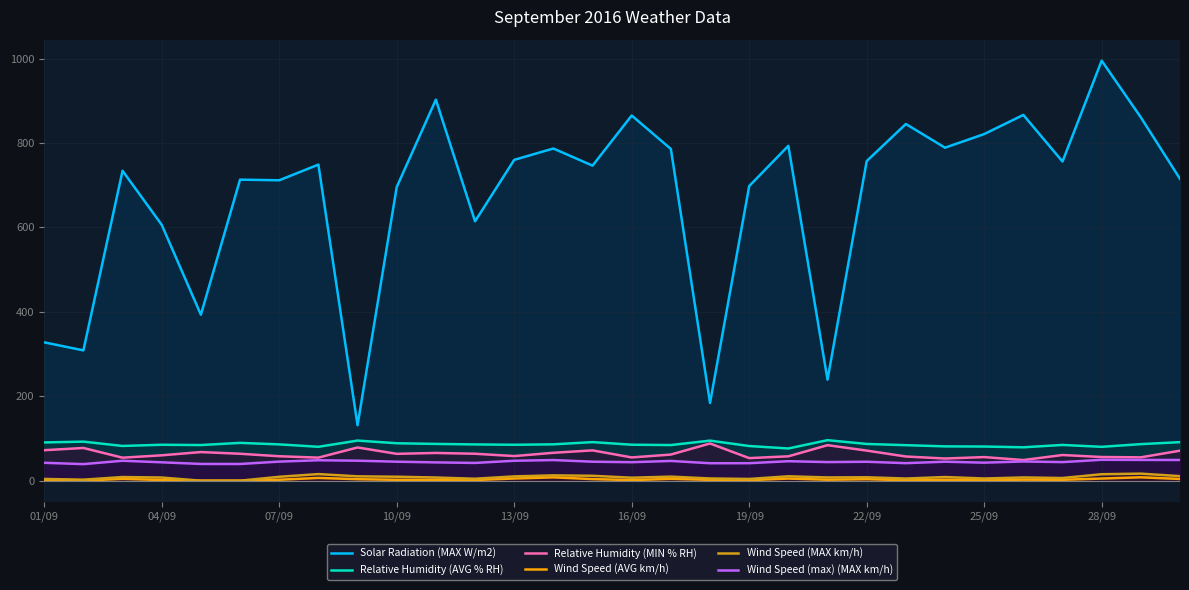

Which series has the largest range (max minus min)?

Solar Radiation (MAX W/m2)